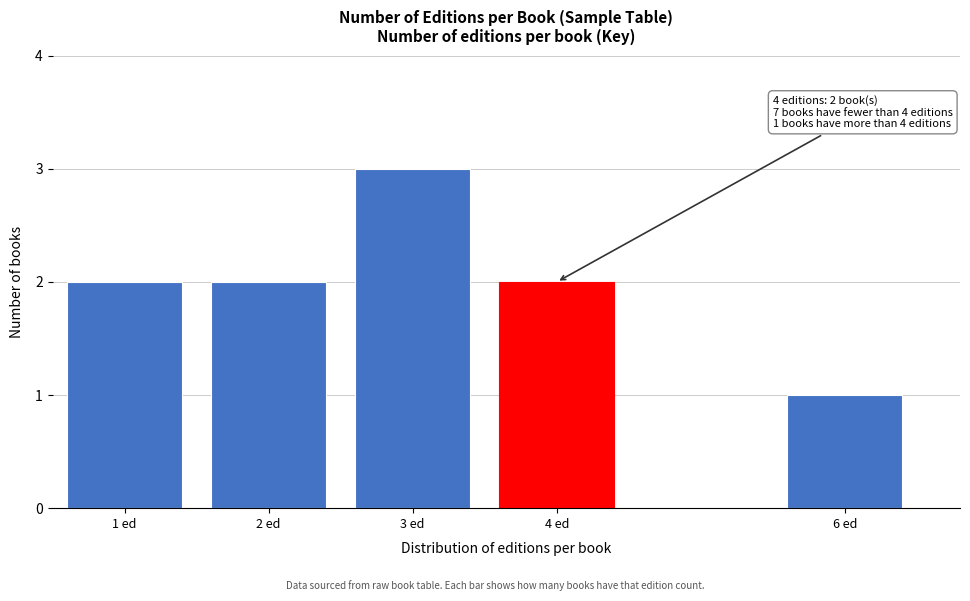

Reading left to right, transcribe all the data shown in this chart.

2	2	3	2	1